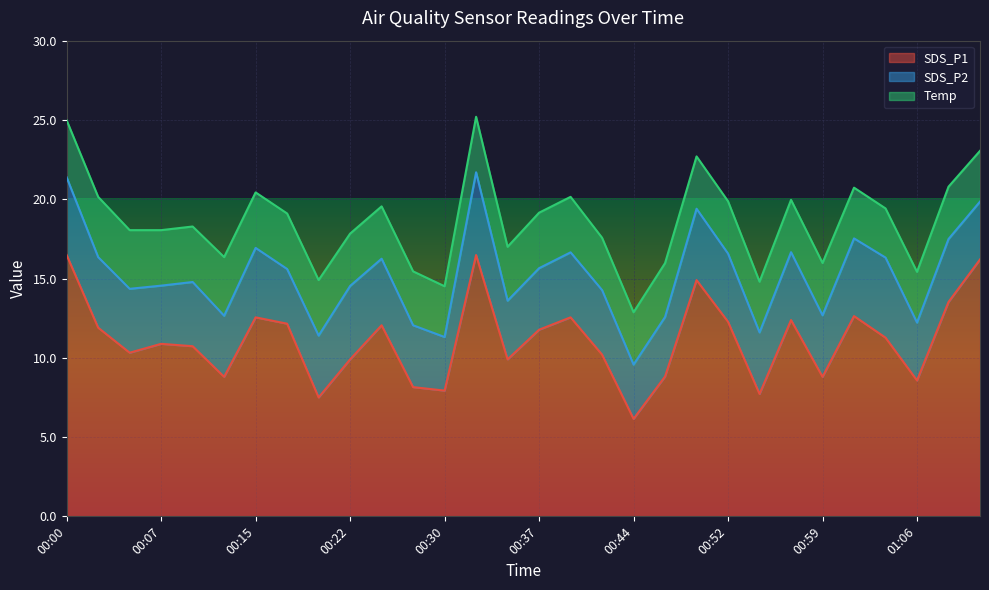

Reading left to right, transcribe all the data shown in this chart.

SDS_P1: 00:00=16.5	00:02=11.9	00:05=10.3	00:07=10.9	00:10=10.7	00:12=8.8	00:15=12.6	00:17=12.2	00:20=7.5	00:22=9.9	00:25=12.1	00:27=8.2	00:30=7.9	00:32=16.5	00:35=9.9	00:37=11.8	00:39=12.6	00:42=10.2	00:44=6.2	00:47=8.8	00:49=14.9	00:52=12.3	00:54=7.7	00:57=12.4	00:59=8.8	01:02=12.6	01:04=11.3	01:06=8.6	01:09=13.5	01:11=16.2
SDS_P2: 00:00=4.9	00:02=4.5	00:05=4.0	00:07=3.7	00:10=4.0	00:12=3.9	00:15=4.4	00:17=3.5	00:20=3.9	00:22=4.6	00:25=4.2	00:27=3.9	00:30=3.4	00:32=5.2	00:35=3.7	00:37=3.9	00:39=4.1	00:42=4.1	00:44=3.4	00:47=3.8	00:49=4.5	00:52=4.3	00:54=3.9	00:57=4.3	00:59=3.9	01:02=4.9	01:04=5.0	01:06=3.6	01:09=4.0	01:11=3.6
Temp: 00:00=3.6	00:02=3.8	00:05=3.7	00:07=3.5	00:10=3.5	00:12=3.7	00:15=3.5	00:17=3.5	00:20=3.5	00:22=3.3	00:25=3.3	00:27=3.4	00:30=3.2	00:32=3.5	00:35=3.4	00:37=3.5	00:39=3.5	00:42=3.3	00:44=3.3	00:47=3.4	00:49=3.3	00:52=3.3	00:54=3.2	00:57=3.3	00:59=3.3	01:02=3.2	01:04=3.1	01:06=3.2	01:09=3.3	01:11=3.2